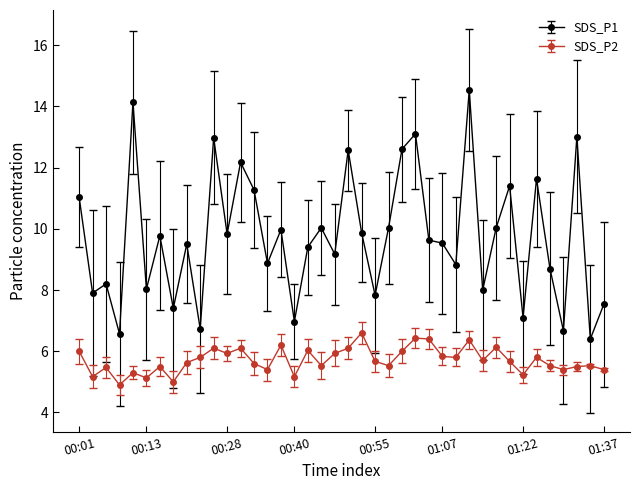

How many distinct data groups are displayed?

2